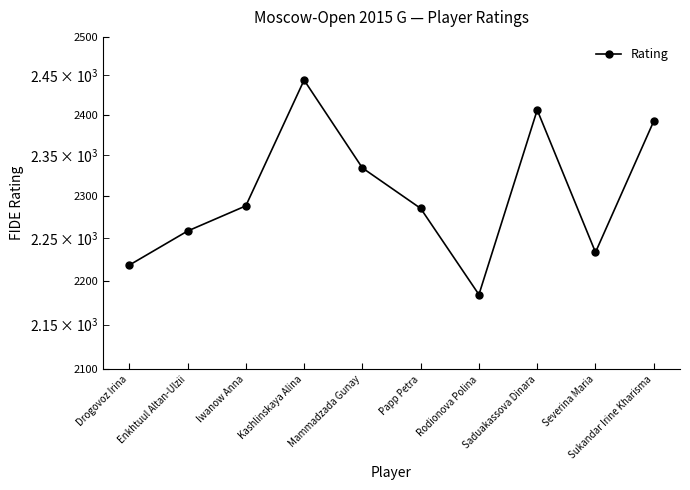

Reading left to right, transcribe all the data shown in this chart.

2218	2258	2288	2444	2334	2285	2184	2406	2233	2392